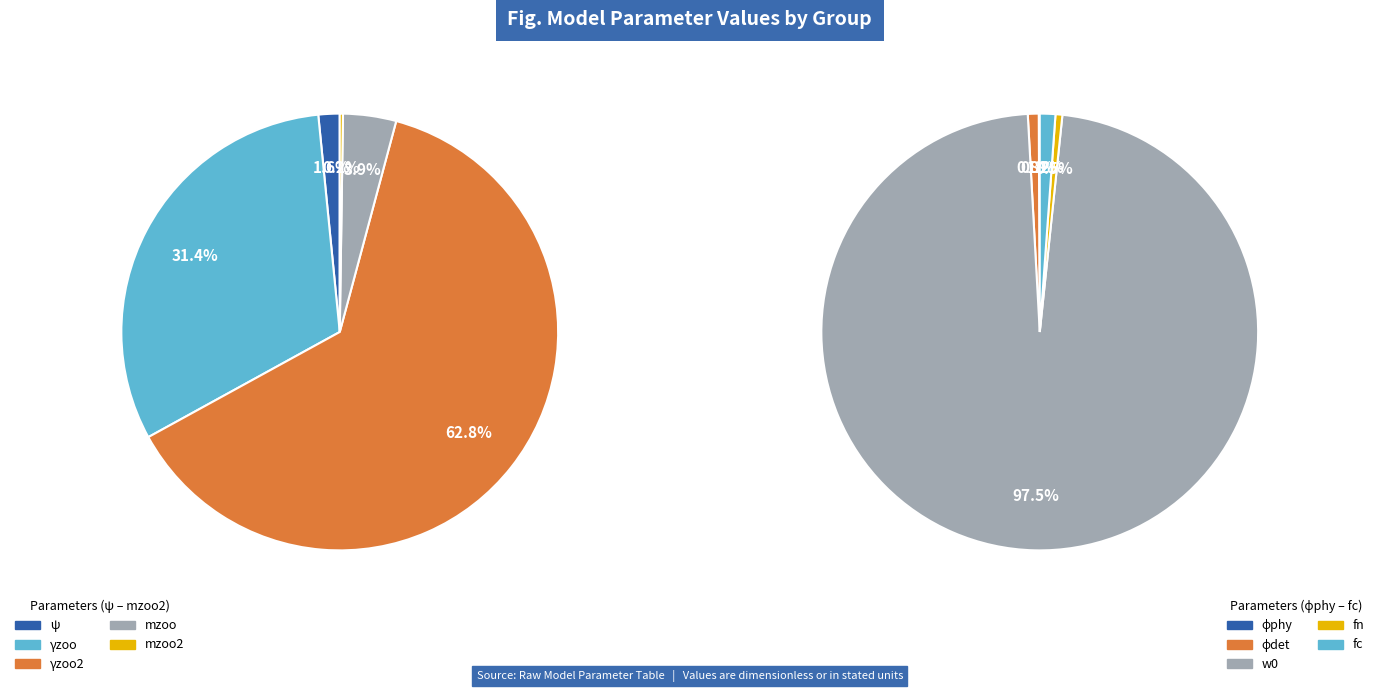

Which category has the smallest portion of the pie?

mzoo2